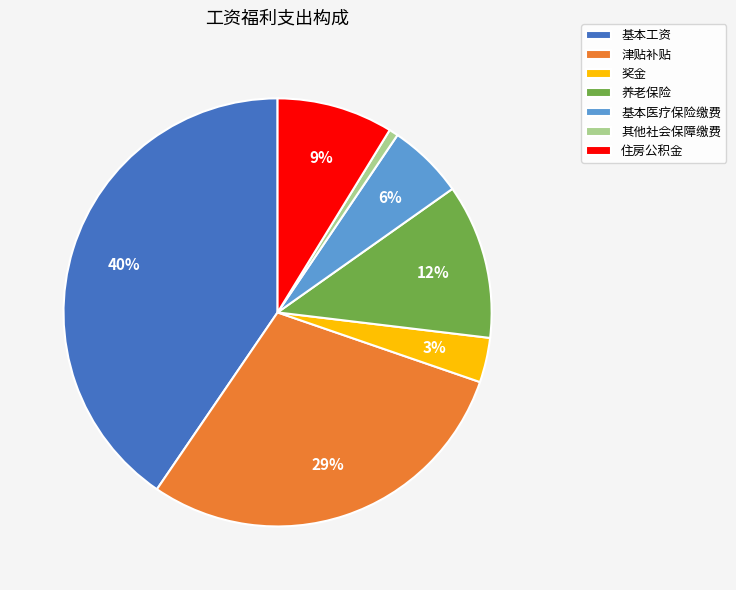

Does 基本工资 account for over 50% of the chart?

No